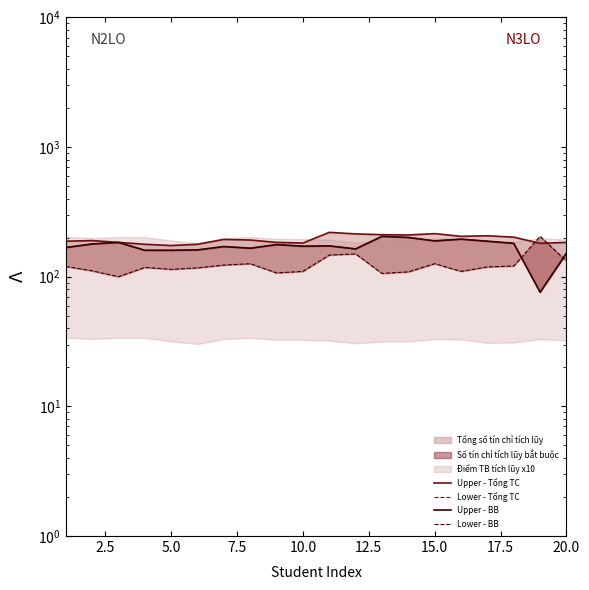

What is the average value of the Upper - Tổng TC series?

195